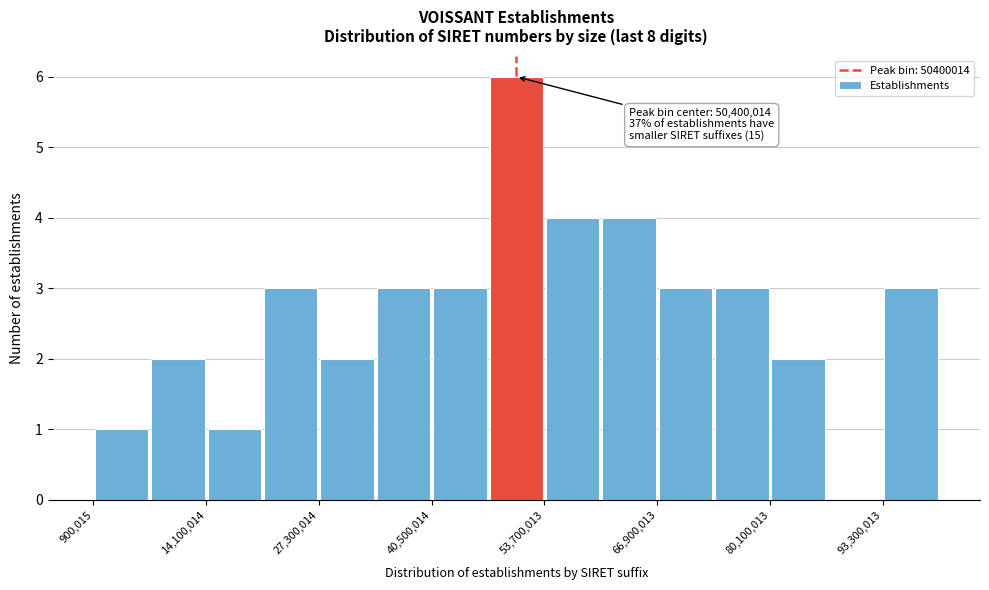

Read against the x-axis, roughly where is the centre of the tallest bar?

50000000